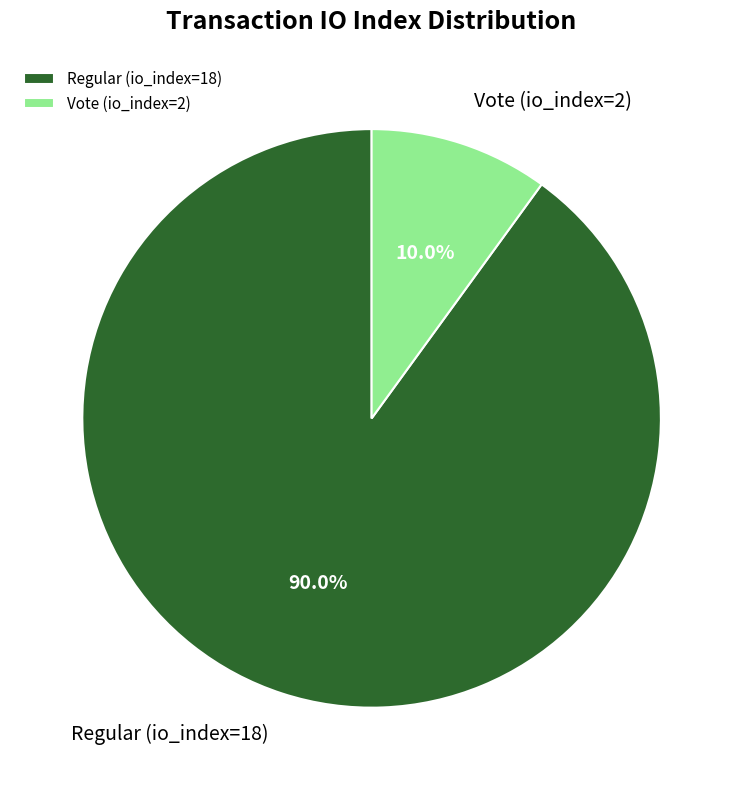

What is the ratio of the value at Regular (io_index=18) to the value at Vote (io_index=2)?

9.0